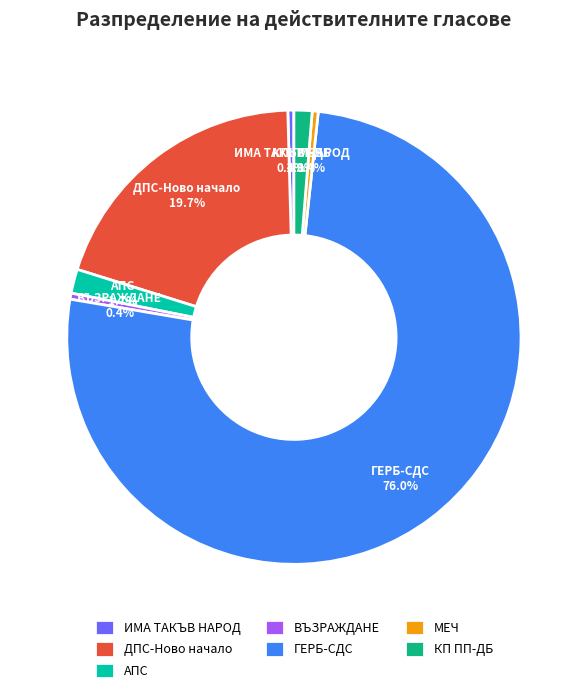

Approximately how many times larger is the value at АПС compared to МЕЧ?

4.0